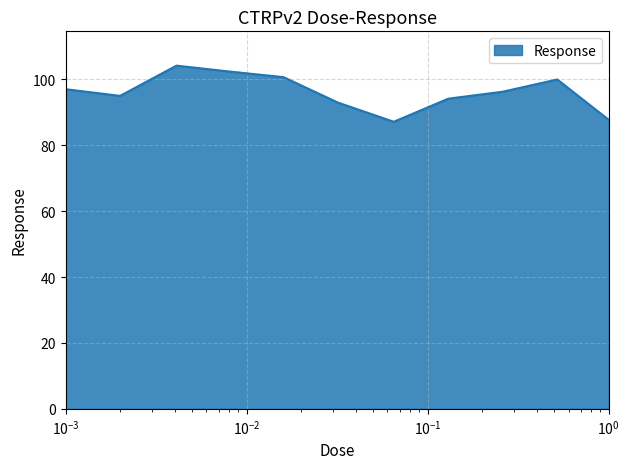

What is the minimum value shown in the chart?

87.2